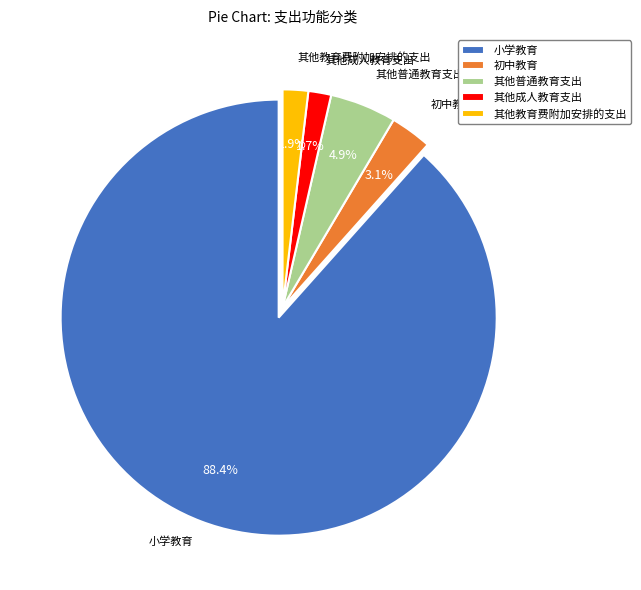

What percentage do 其他普通教育支出 and 其他教育费附加安排的支出 together represent?

6.8%